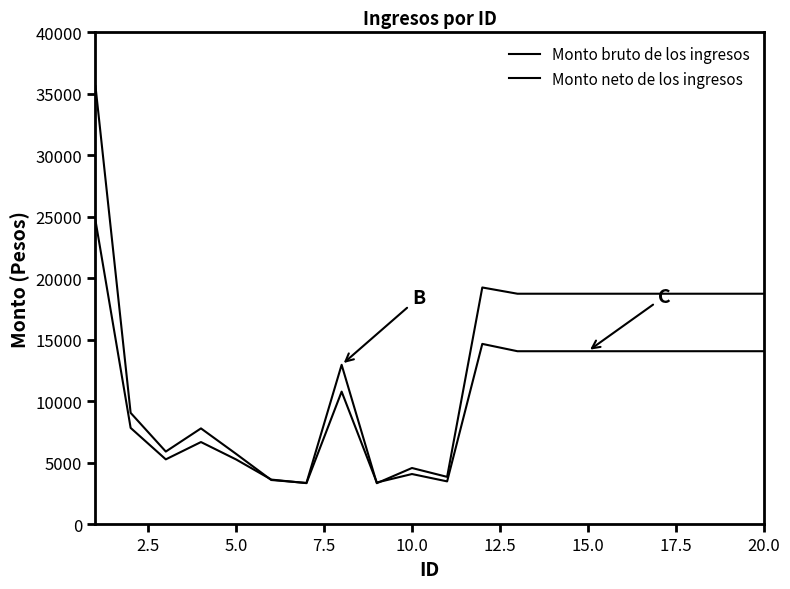

How many lines are shown in the chart?

2